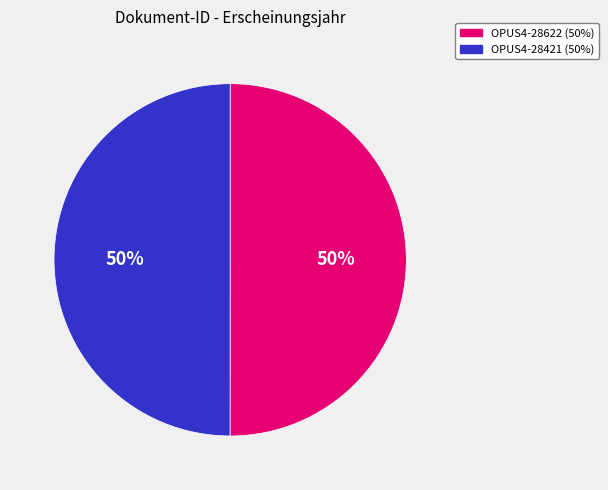

How many slices are in this pie chart?

2